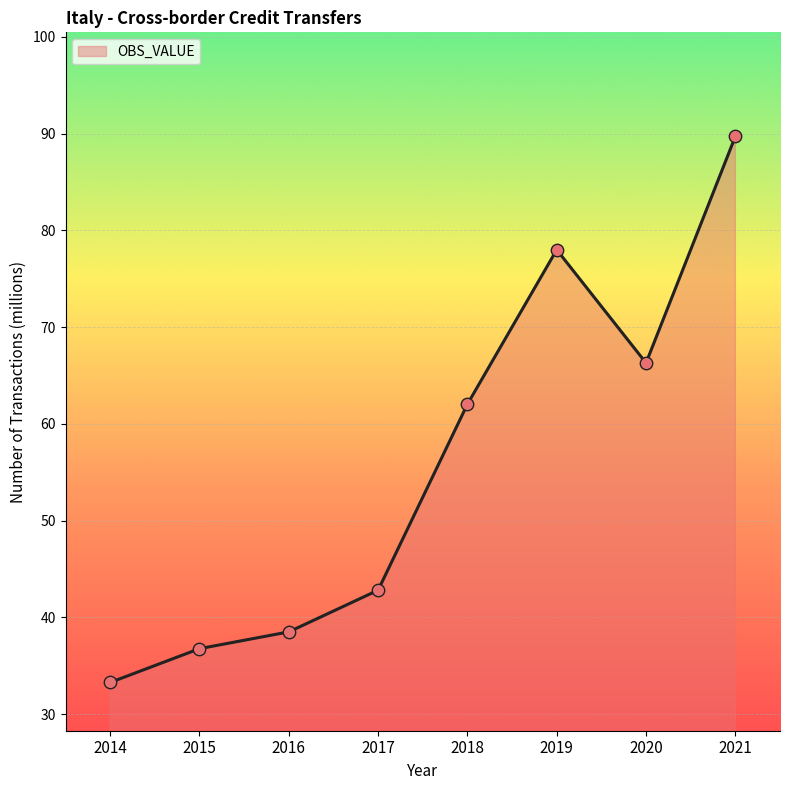

What is the ratio of the value at 2014 to the value at 2021?

0.4